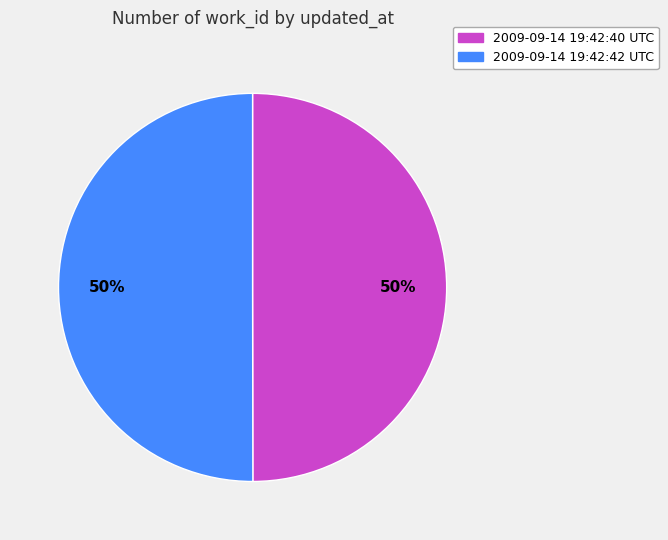

To the nearest percent, what percentage of the pie is 2009-09-14 19:42:40 UTC?

50%